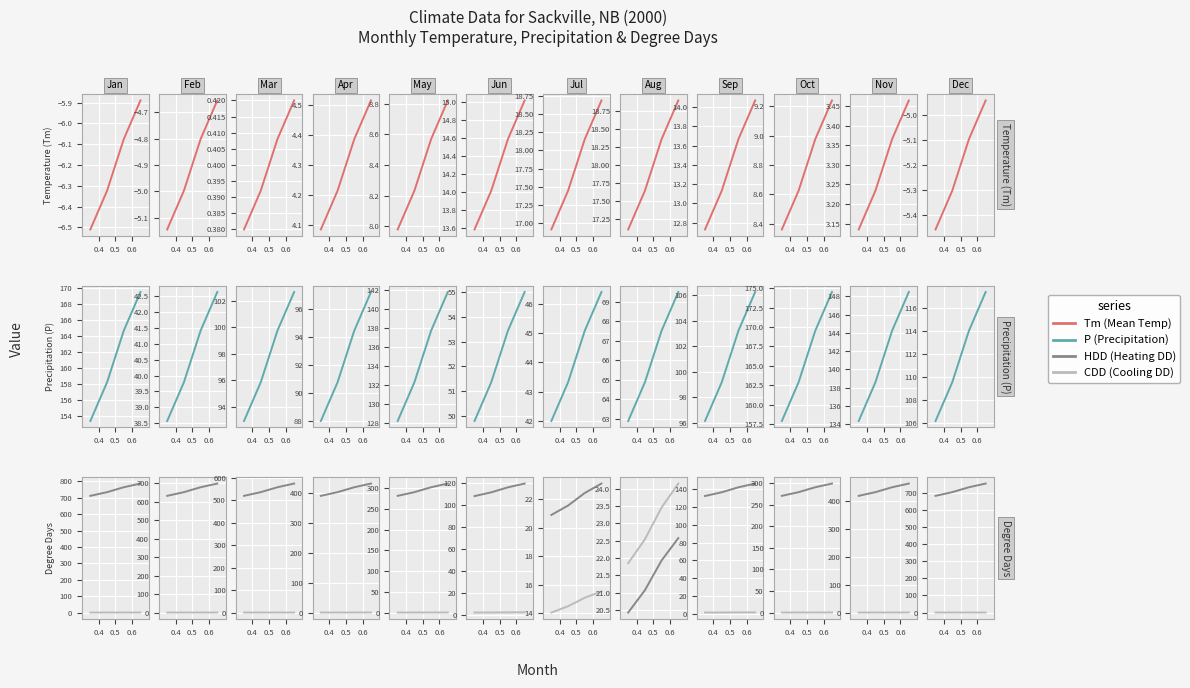

True or false: CDD and HDD cross at least once.

False